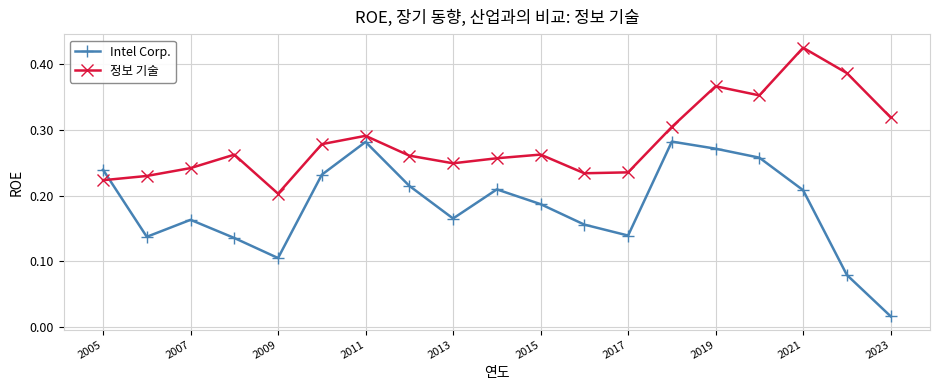

Rank the series by their average value, from highest to lowest.

정보 기술, Intel Corp.